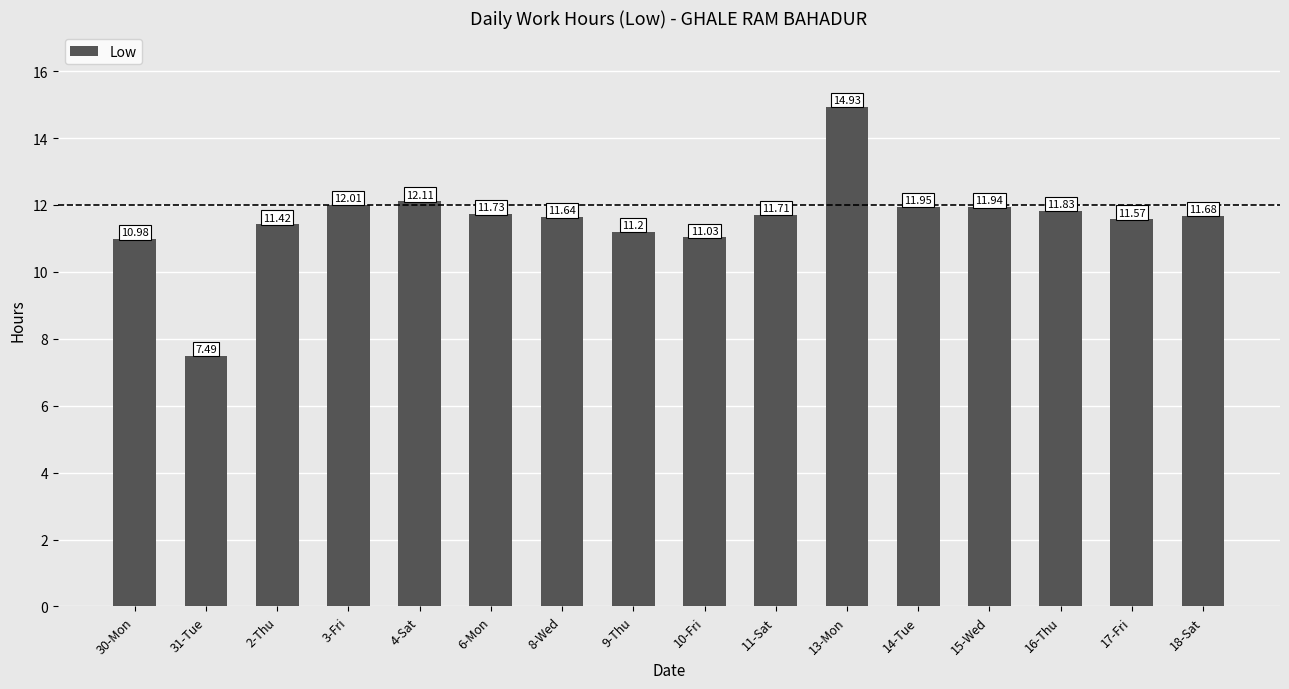

What is the change in value from 30-Mon to 31-Tue?

-3.5